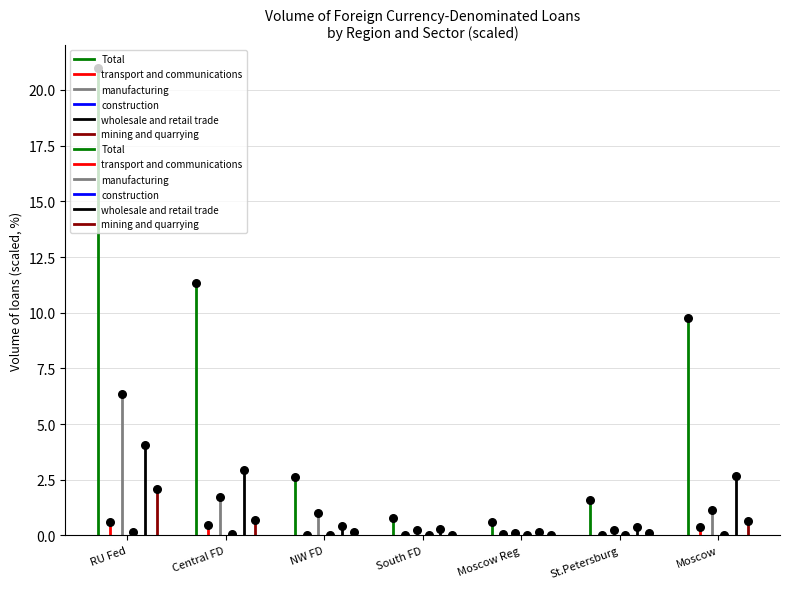

Which series has the widest spread of Y values?

Total